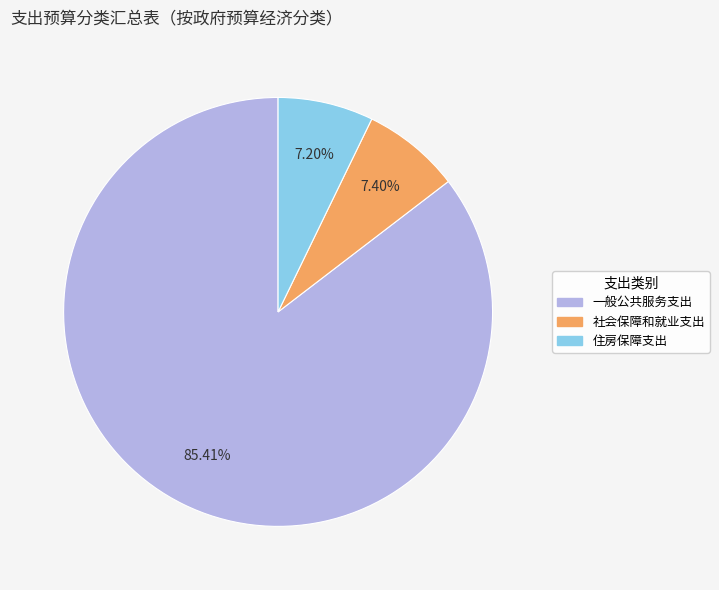

What percentage do 一般公共服务支出 and 社会保障和就业支出 together represent?

92.8%